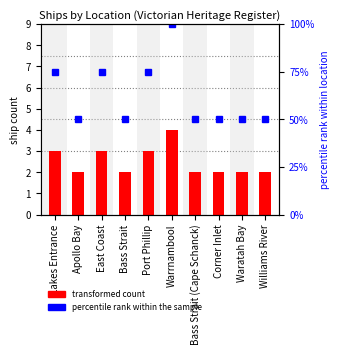

Read the percentile rank within the sample value at Waratah Bay, to the nearest 10.

50